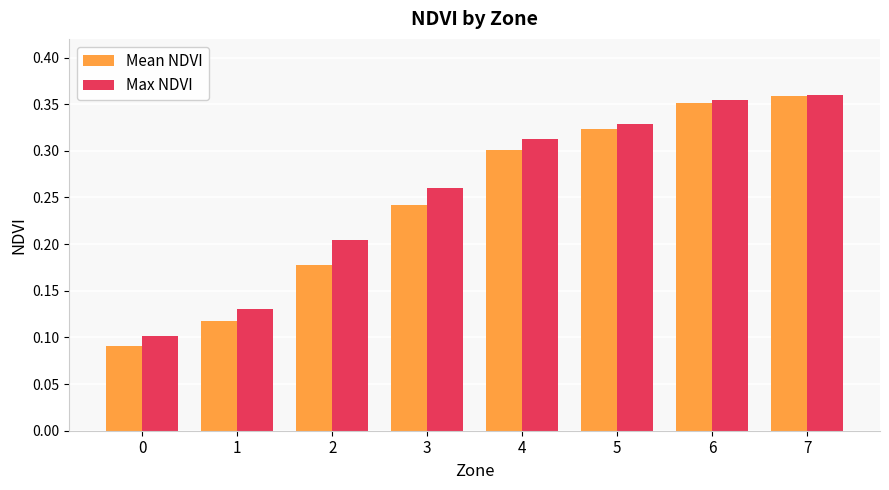

List the labels in order of Max NDVI value, largest first.

7, 6, 5, 4, 3, 2, 1, 0